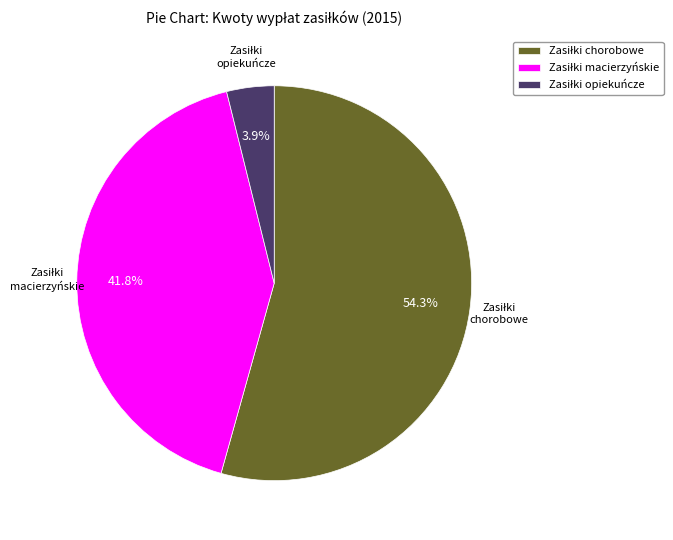

How many slices are in this pie chart?

3